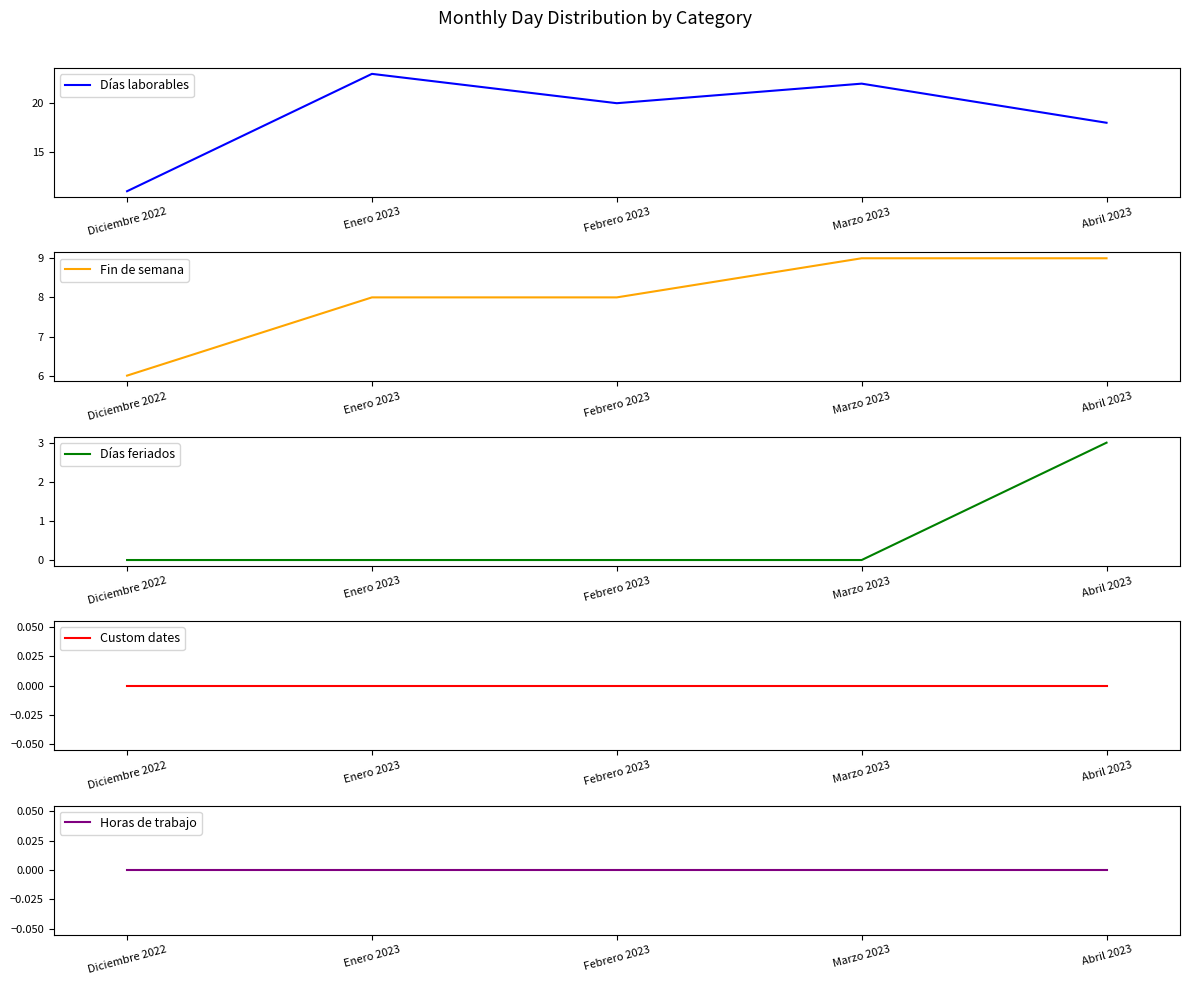

What is the label of the 1st point from the right?

Abril 2023